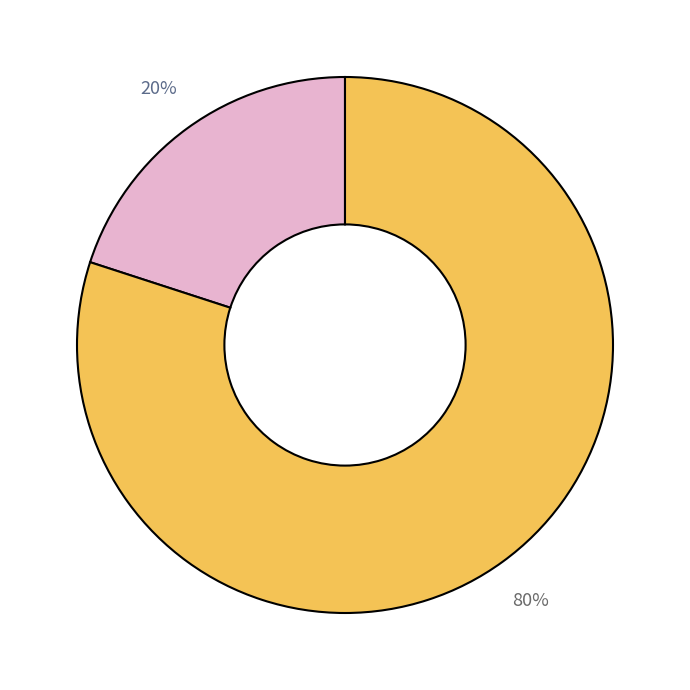

Does any single category account for the majority?

Yes